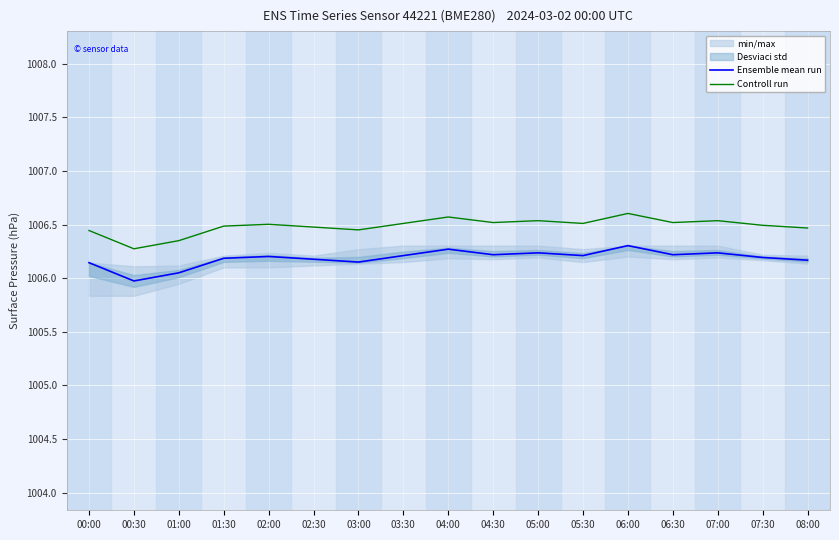

What is the lowest value of the Ensemble mean run series?

1006.0